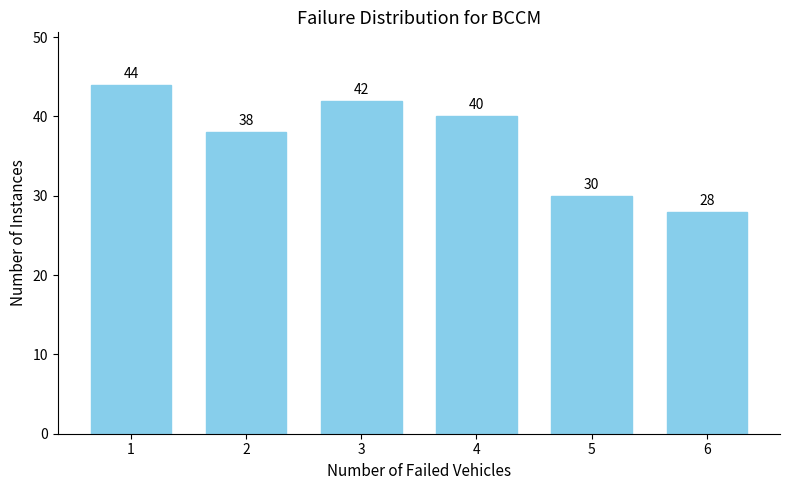

Reading left to right, list all the values displayed in this chart.

1=44	2=38	3=42	4=40	5=30	6=28